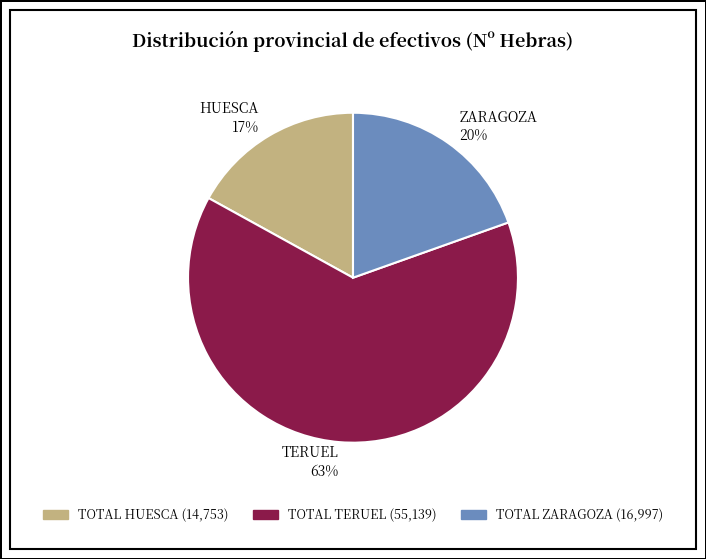

Approximately how many times larger is the value at TERUEL 63% compared to HUESCA 17%?

3.7